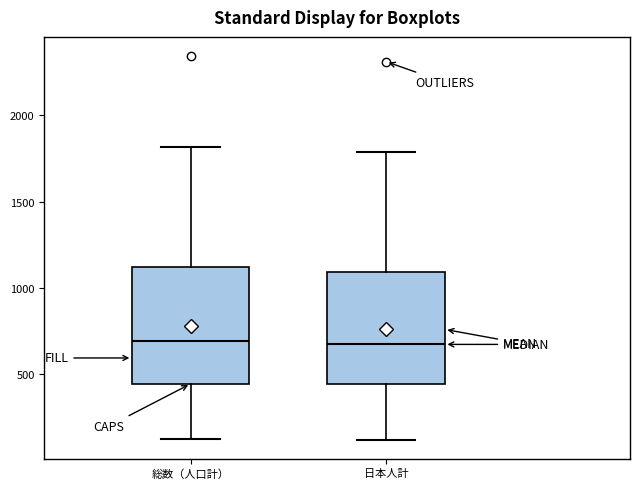

Reading left to right, read every box against the y-axis: the position of its median line, the range the box covers, and the ends of its whiskers. The values are not printed on the chart, so give them approximately, as read against the axis.

総数（人口計）: median 700, box 450 to 1100, whiskers 100 to 1800
日本人計: median 650, box 450 to 1100, whiskers 100 to 1800